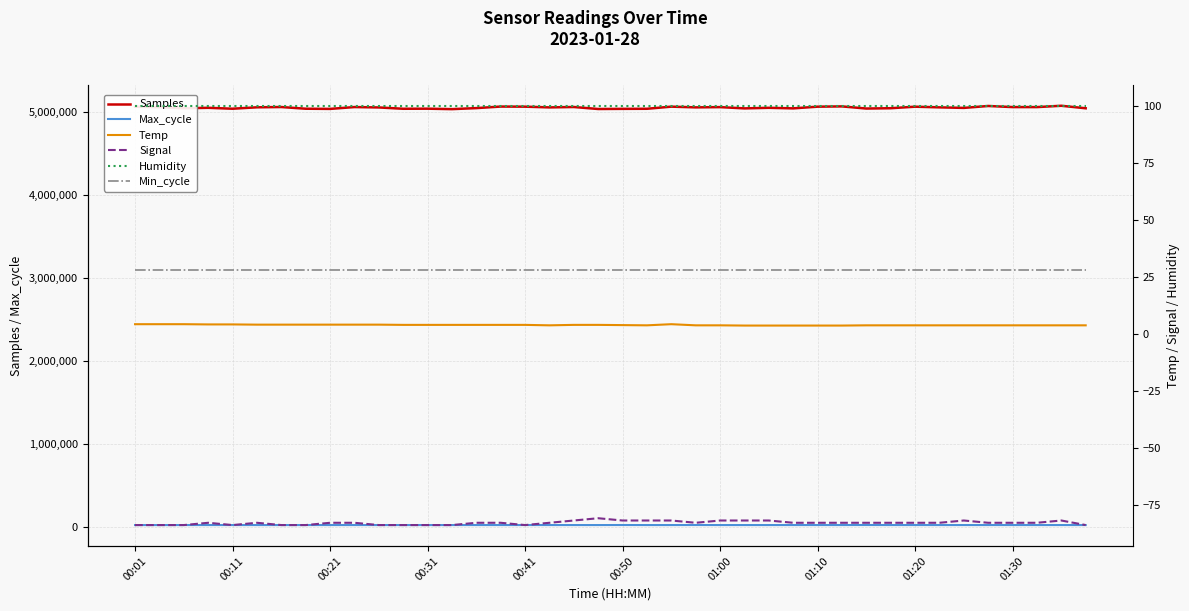

True or false: Max_cycle and Samples intersect in this chart.

False